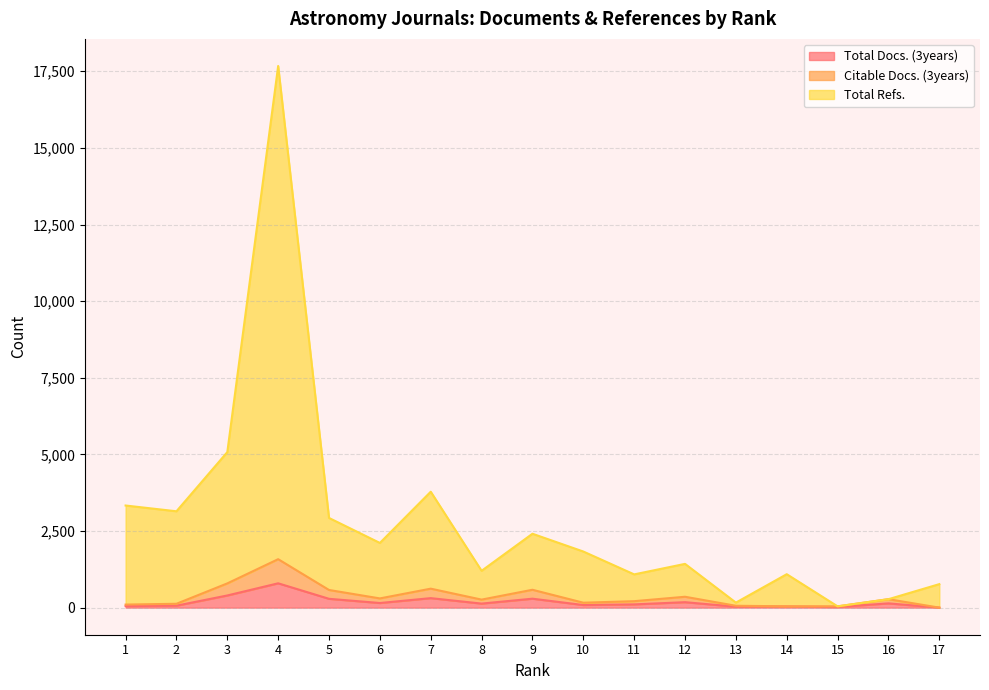

Reading left to right, list all the values displayed in this chart.

Total Docs. (3years): 1=51	2=64	3=397	4=794	5=288	6=151	7=310	8=132	9=292	10=85	11=106	12=178	13=31	14=36	15=22	16=139	17=0
Citable Docs. (3years): 1=100	2=126	3=791	4=1581	5=576	6=301	7=619	8=262	9=583	10=161	11=211	12=355	13=61	14=44	15=42	16=276	17=0
Total Refs.: 1=3332	2=3144	3=5075	4=17673	5=2926	6=2111	7=3782	8=1202	9=2411	10=1831	11=1085	12=1428	13=164	14=1091	15=42	16=276	17=767